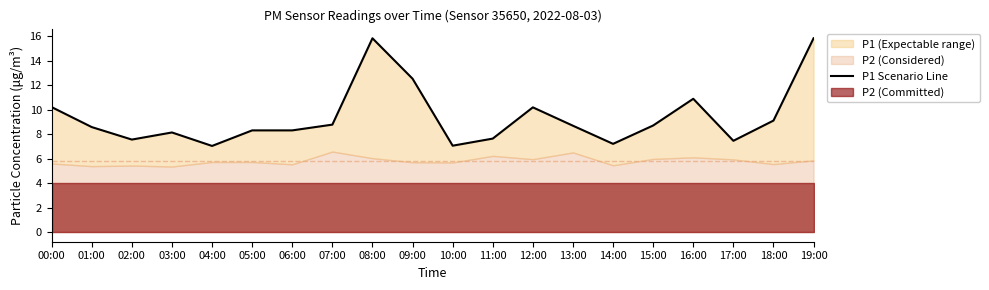

What is the label of the 12th point from the right?

08:00